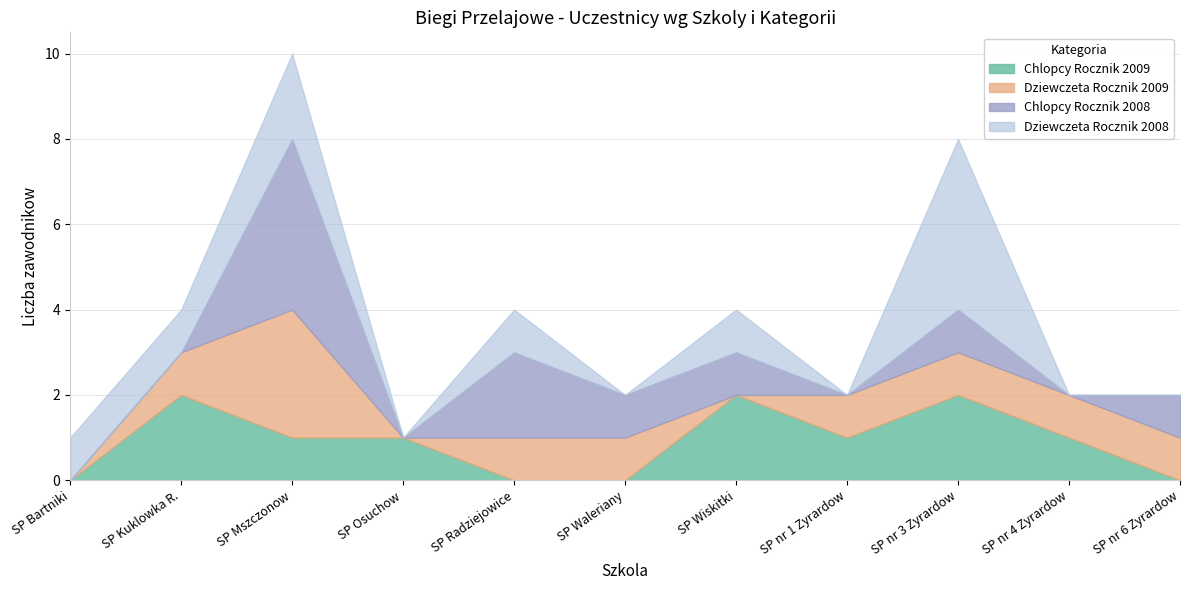

Is it true that Chlopcy Rocznik 2009 equals 0 at SP Osuchow?

False